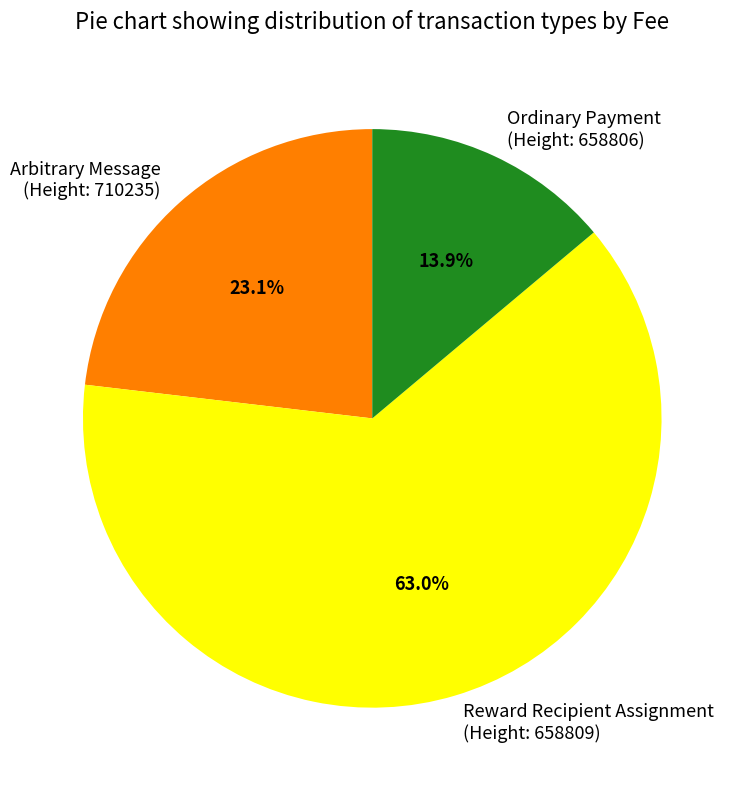

What is the largest slice in the pie chart?

Reward Recipient Assignment (Height: 658809)